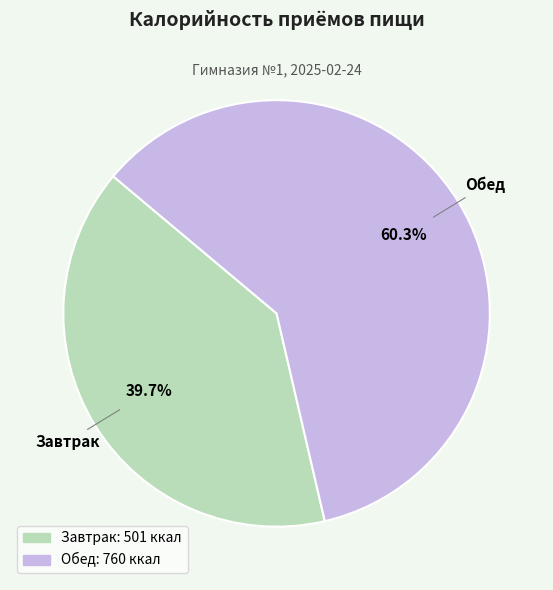

How many segments does this pie chart have?

2